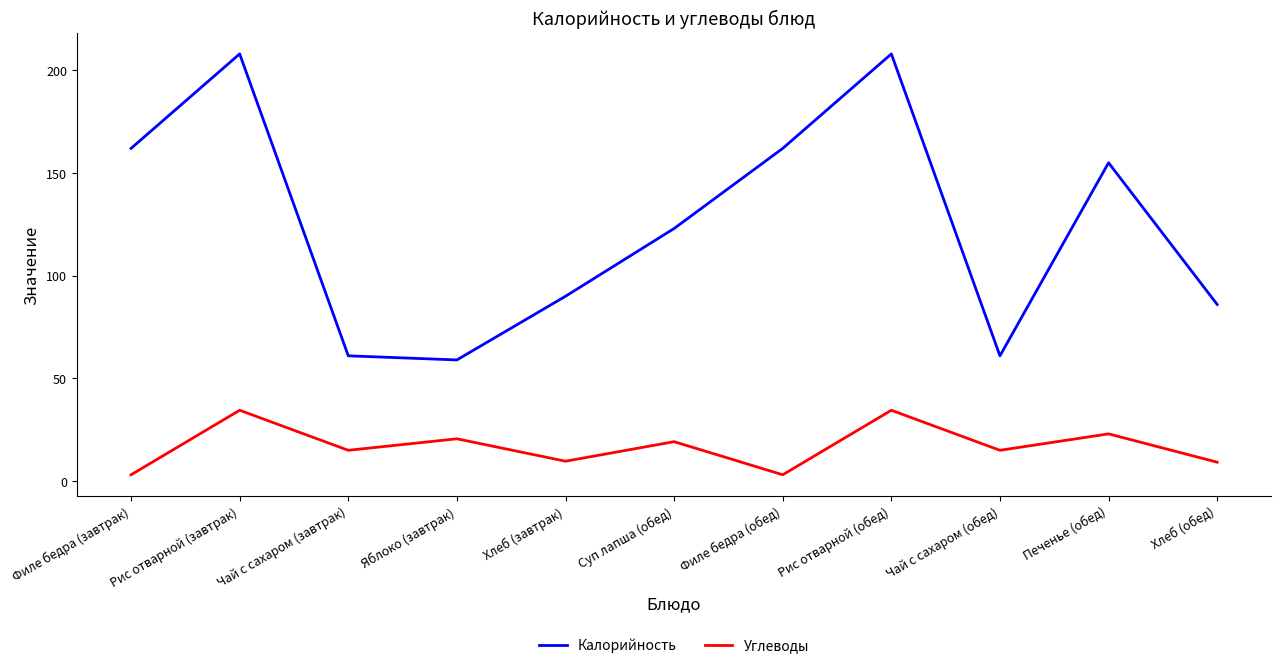

Which series has the widest spread of values?

Калорийность